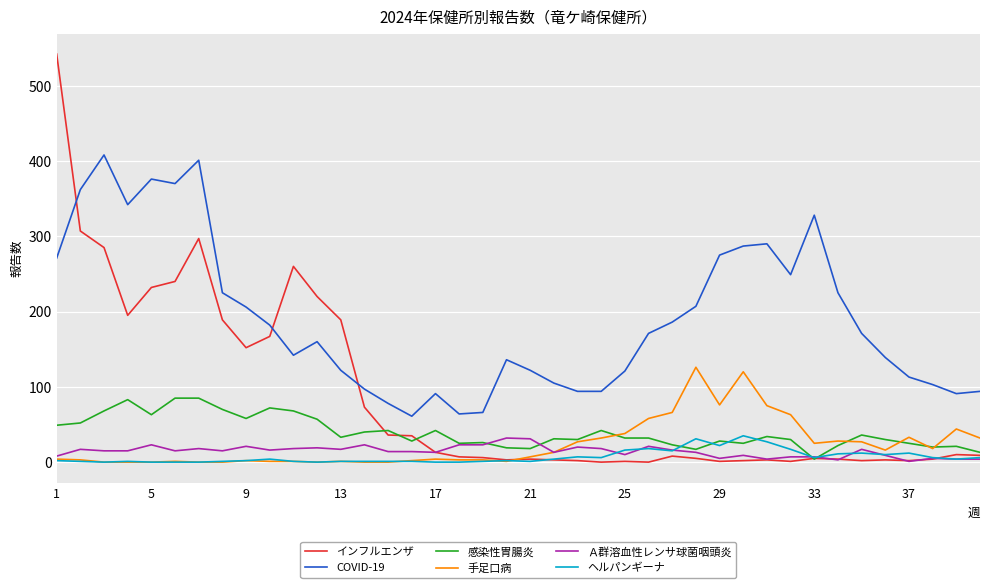

Which series ends up on top after the final intersection of インフルエンザ and COVID-19?

COVID-19